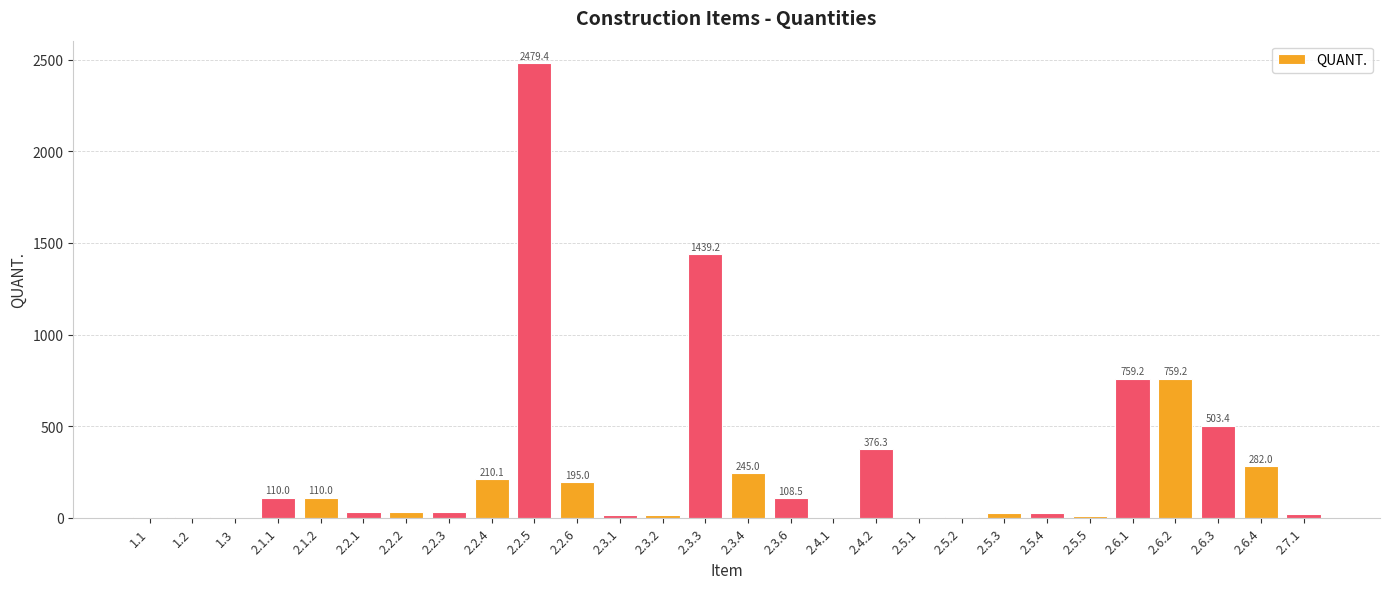

Which has a higher value, 2.7.1 or 2.2.5?

2.2.5